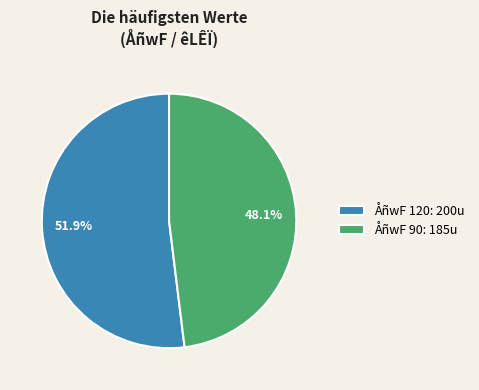

Is the sum of ÅñwF 90: 185u and ÅñwF 120: 200u greater than half?

Yes